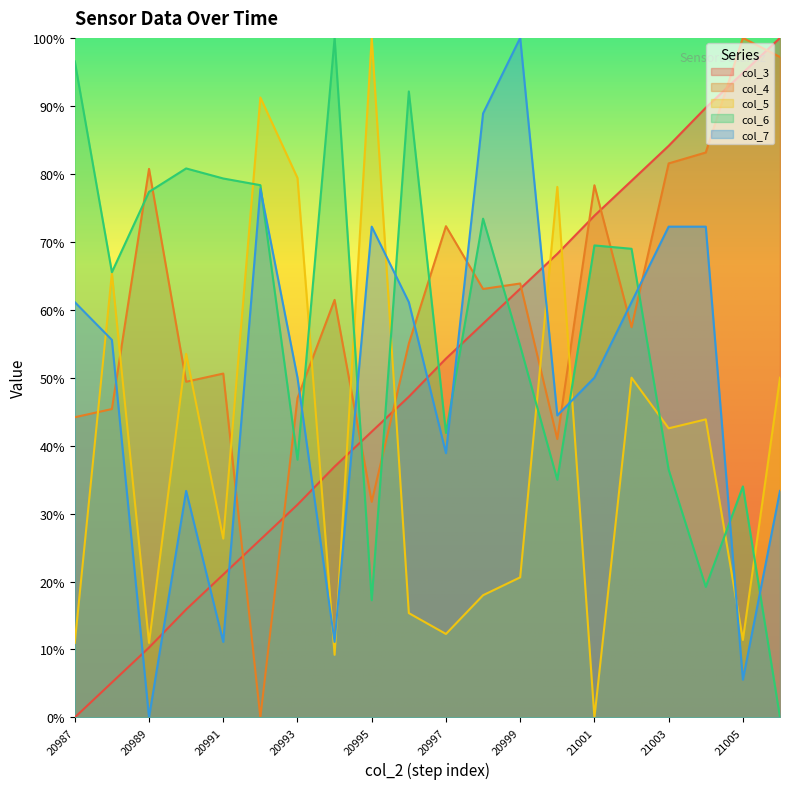

What is the maximum value shown in the chart?

100.0